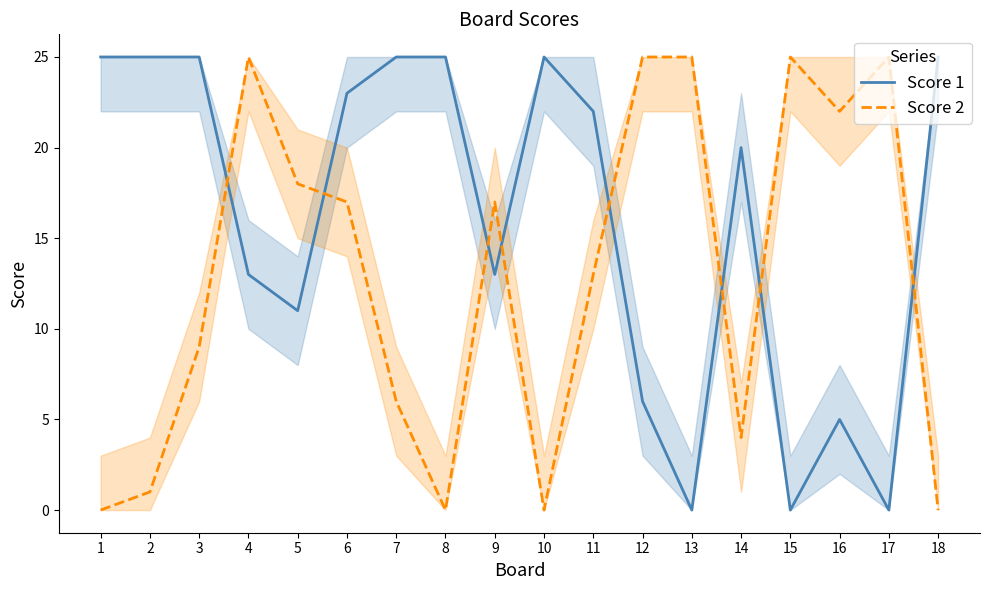

Which series has the largest range (max minus min)?

Score 1